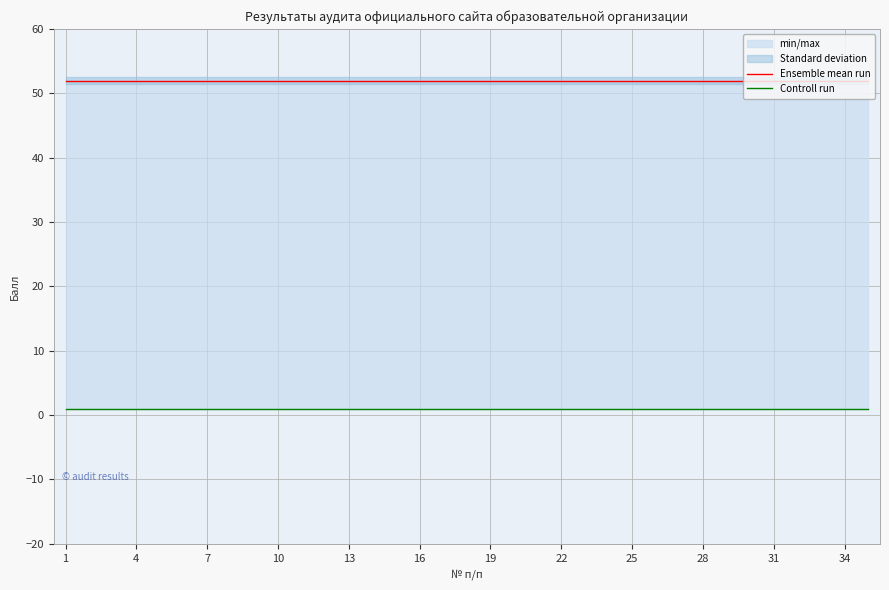

Between 7 and 21, which series saw the biggest shift?

Ensemble mean run